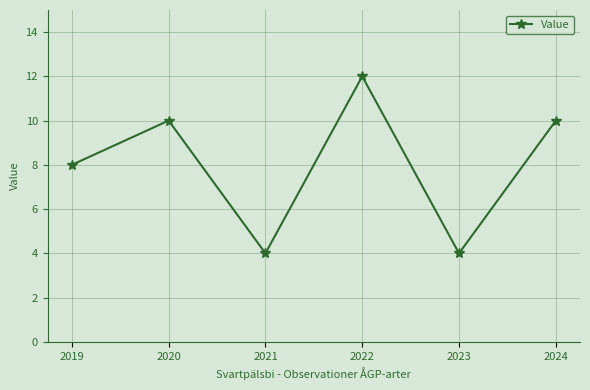

Reading right to left, what are all the values shown in this chart?

10	4	12	4	10	8